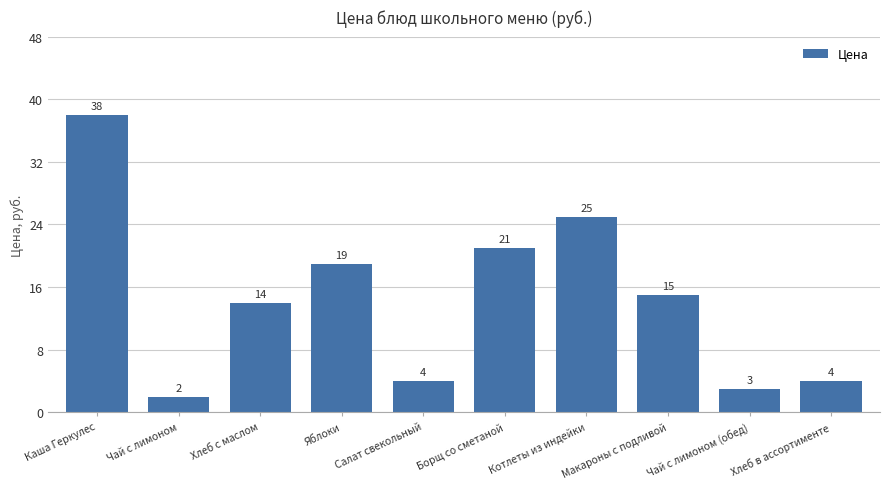

At which category does the chart reach its minimum across all series?

Чай с лимоном